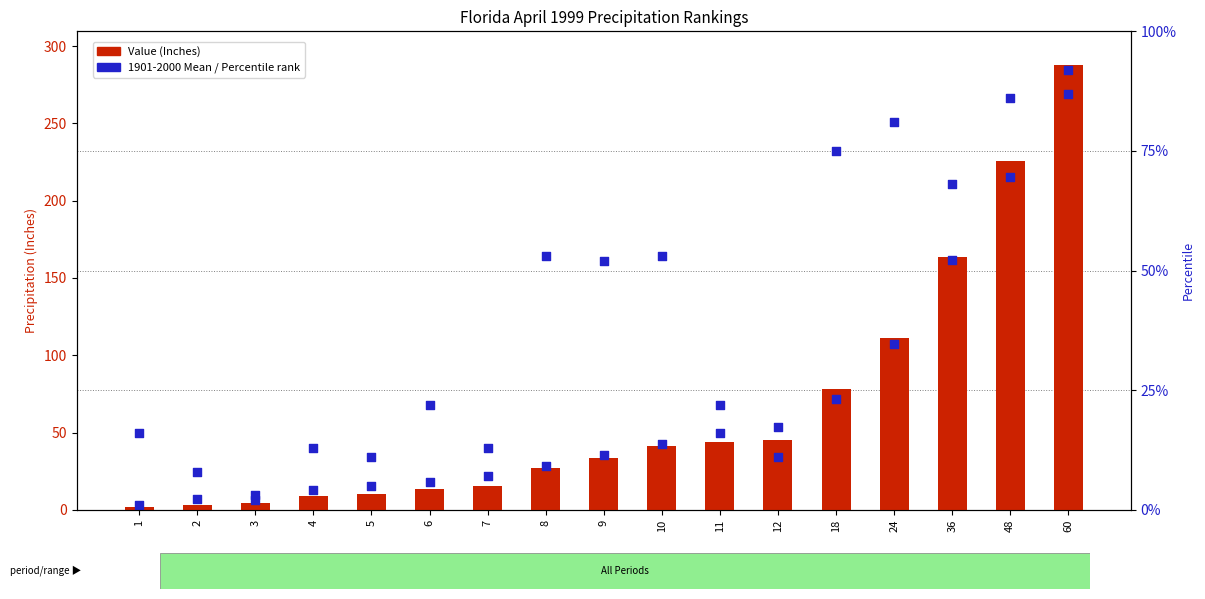

What is the total value across all series at 11?

115.3